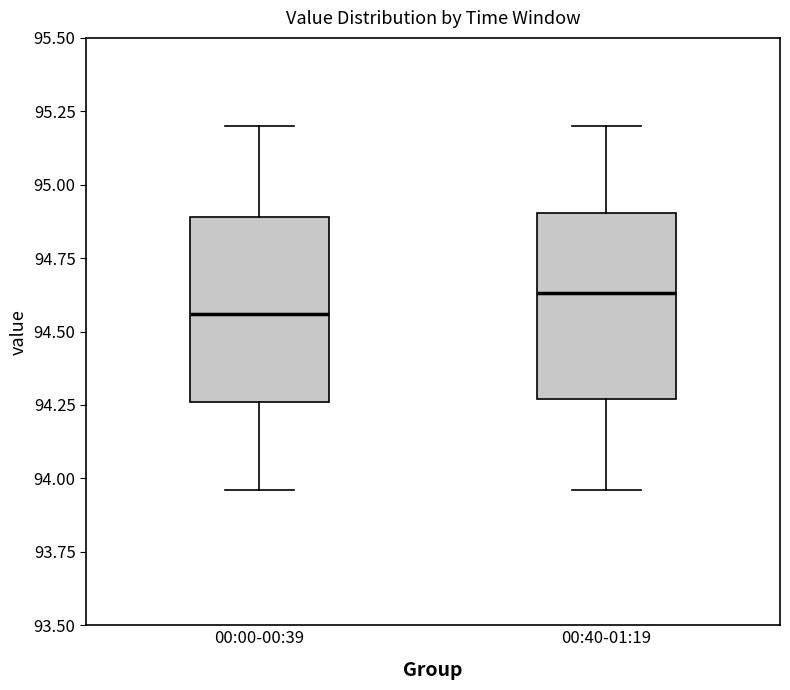

Reading left to right, read every box against the y-axis: the position of its median line, the range the box covers, and the ends of its whiskers. The values are not printed on the chart, so give them approximately, as read against the axis.

00:00-00:39: median 94.55, box 94.25 to 94.90, whiskers 93.95 to 95.20
00:40-01:19: median 94.65, box 94.25 to 94.90, whiskers 93.95 to 95.20